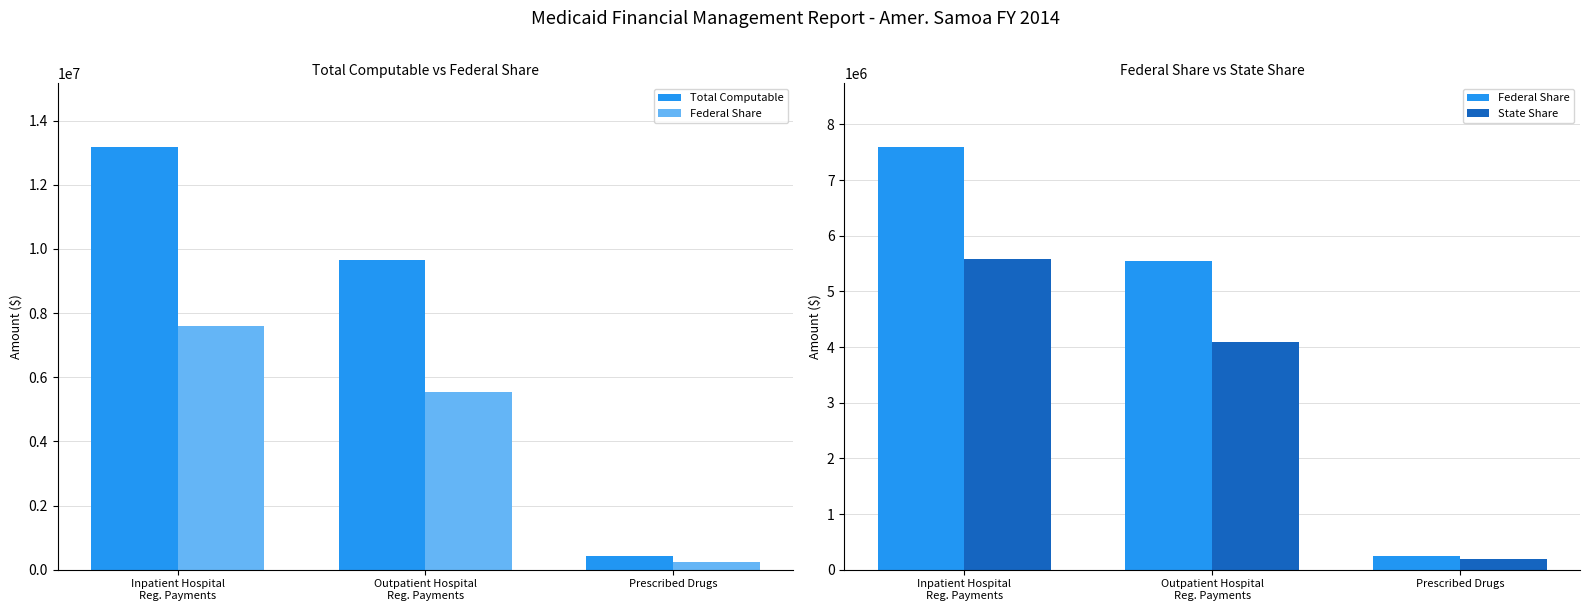

True or false: Federal Share has a value of 7599575 at Inpatient Hospital
Reg. Payments.

True